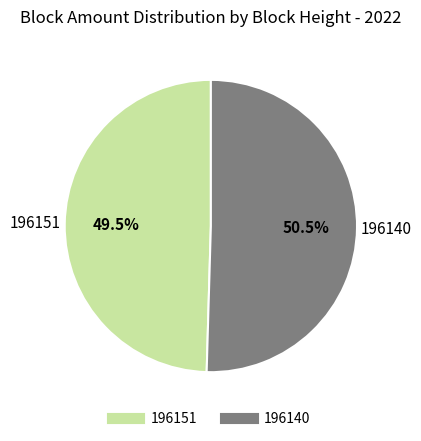

Does 196151 account for over 50% of the chart?

No